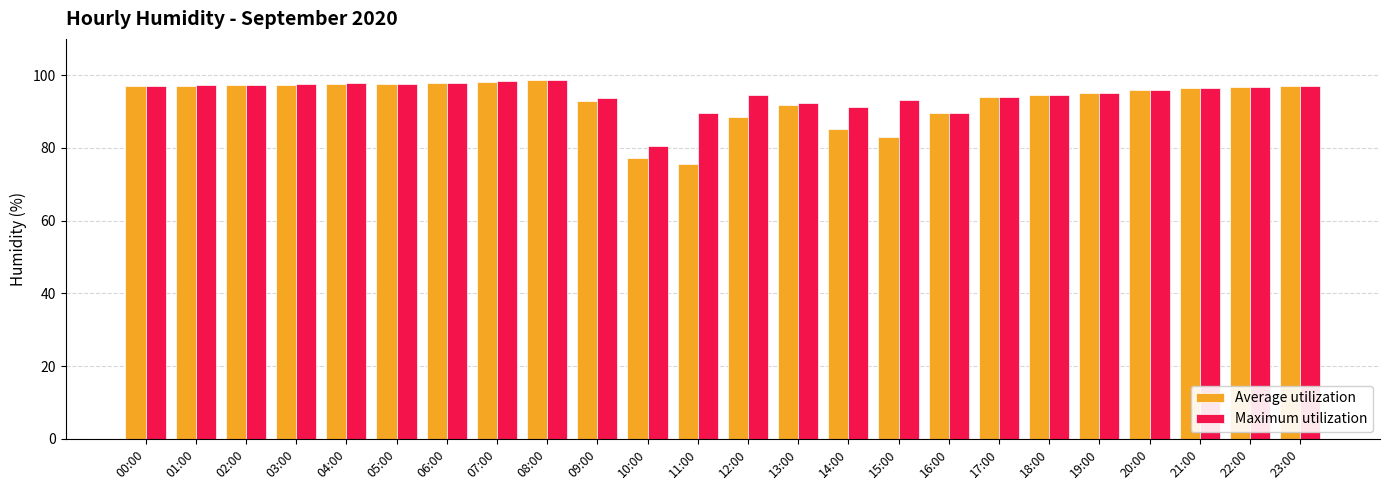

What is the total value across all series at 02:00?

194.7